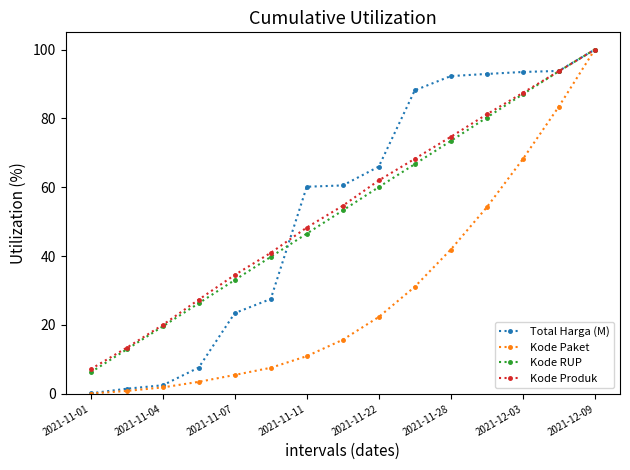

Which series has the widest spread of values?

Kode Paket